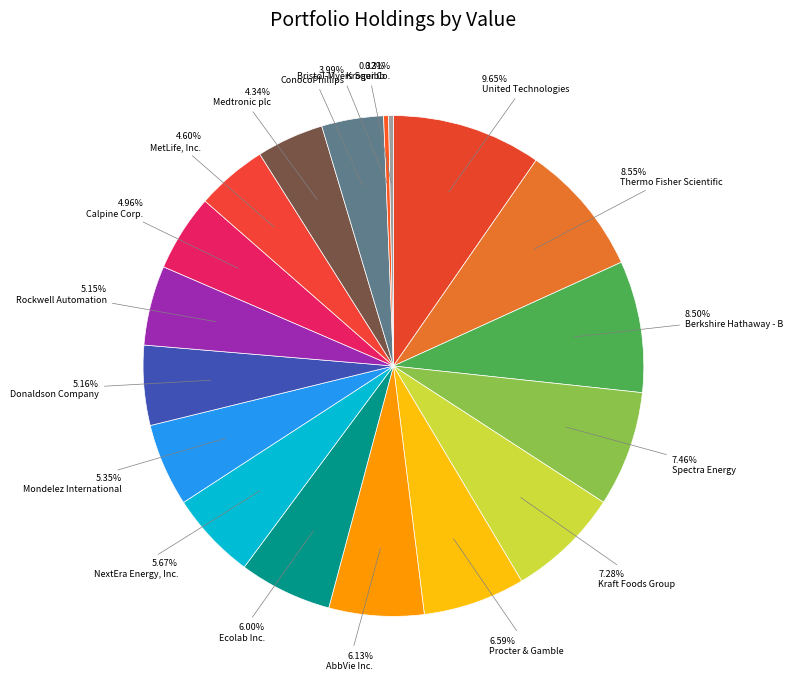

To the nearest percent, what portion does Procter & Gamble represent?

7%